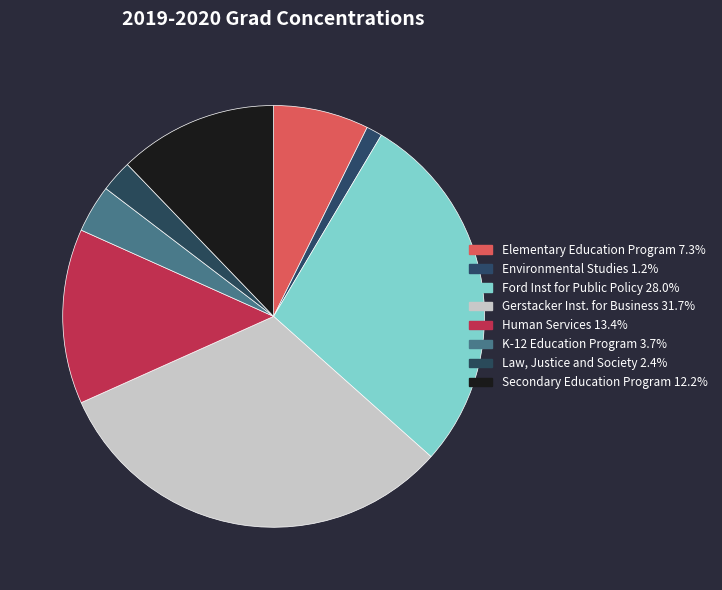

Does any single category account for the majority?

No